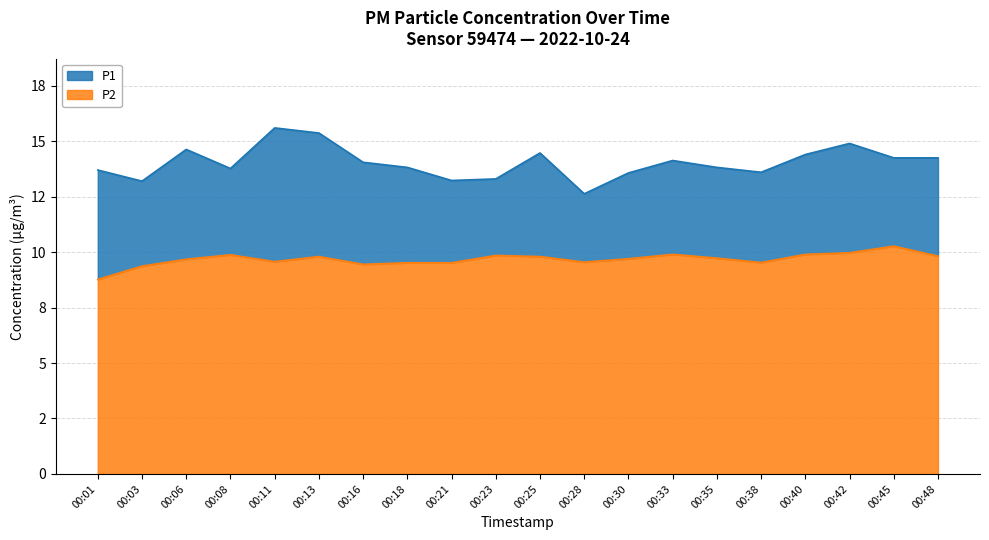

True or false: P2 and P1 intersect in this chart.

False